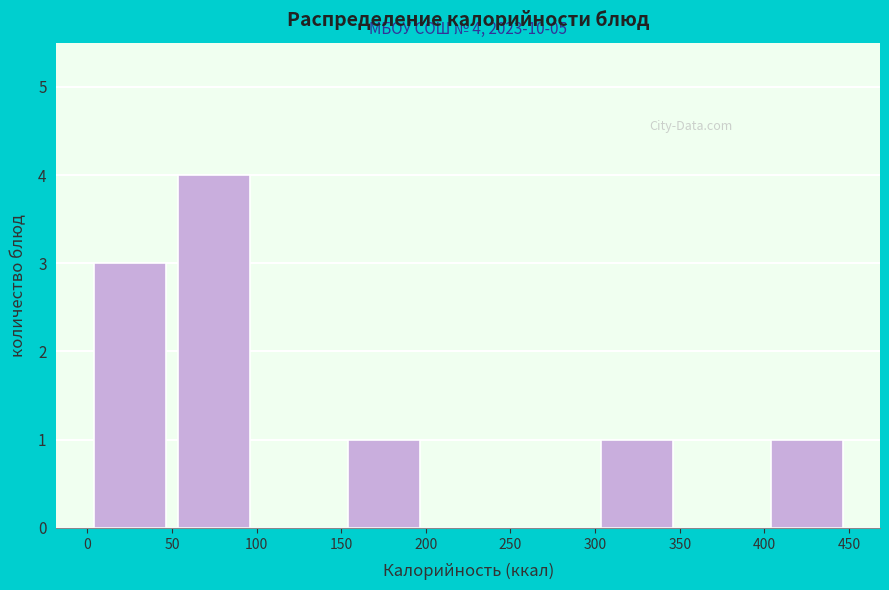

Over which range of the x-axis is the bar tallest?

50 to 100